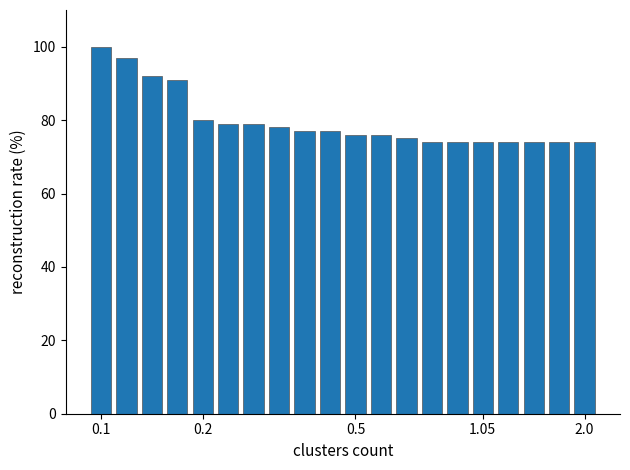

Reading left to right, transcribe all the data shown in this chart.

100	97	92	91	80	79	79	78	77	77	76	76	75	74	74	74	74	74	74	74